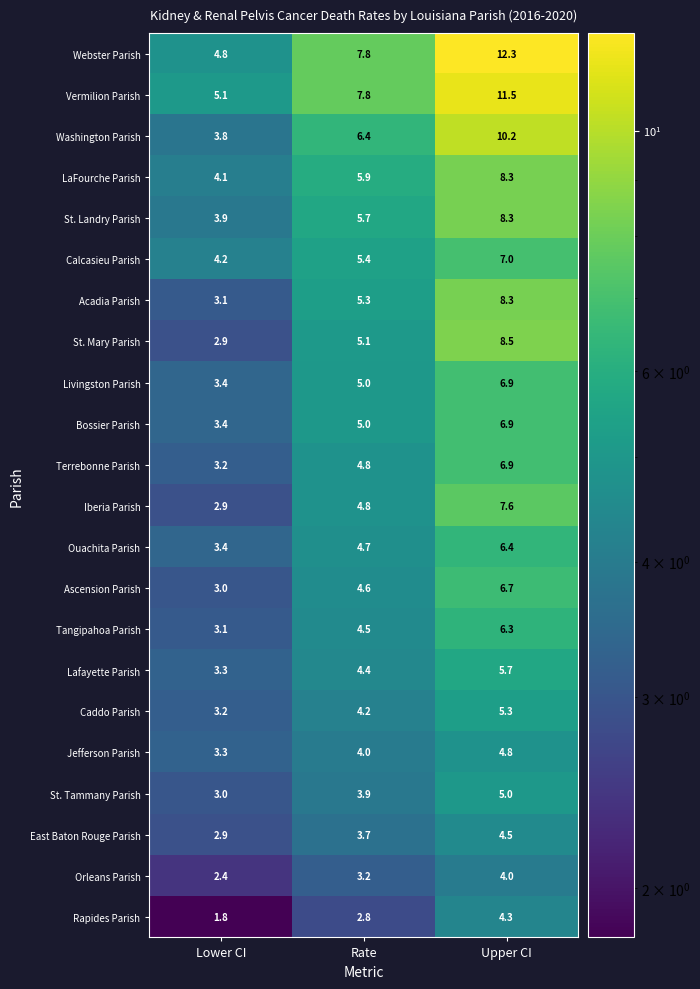

Which series has the widest spread of values?

Webster Parish